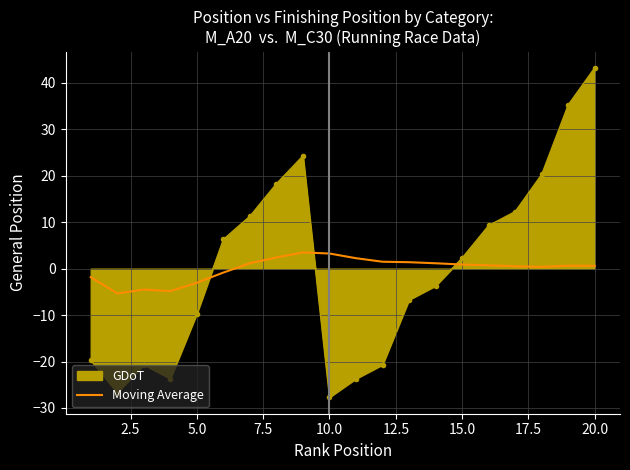

What is the maximum value for GDoT?

43.3